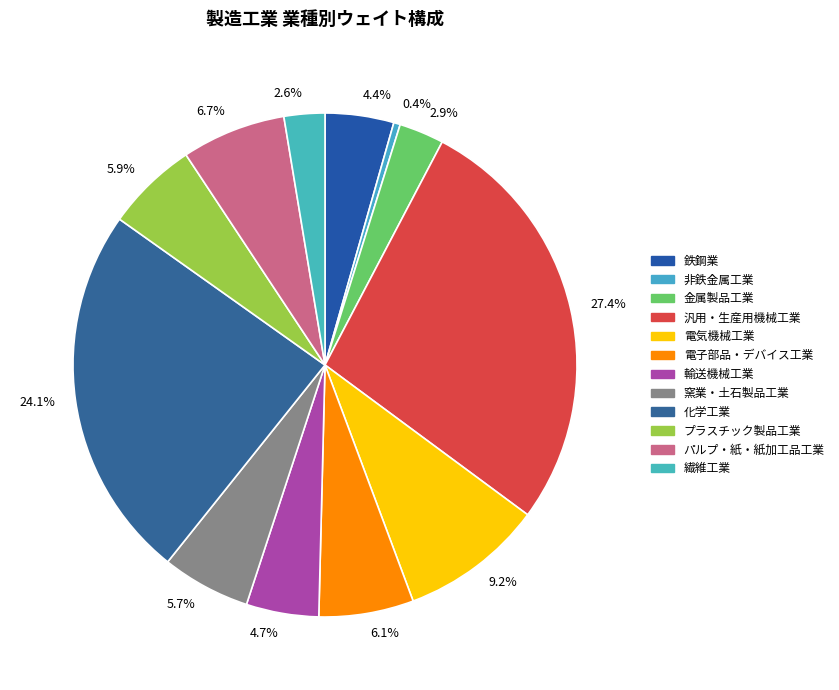

Does 窯業・土石製品工業 account for over 50% of the chart?

No